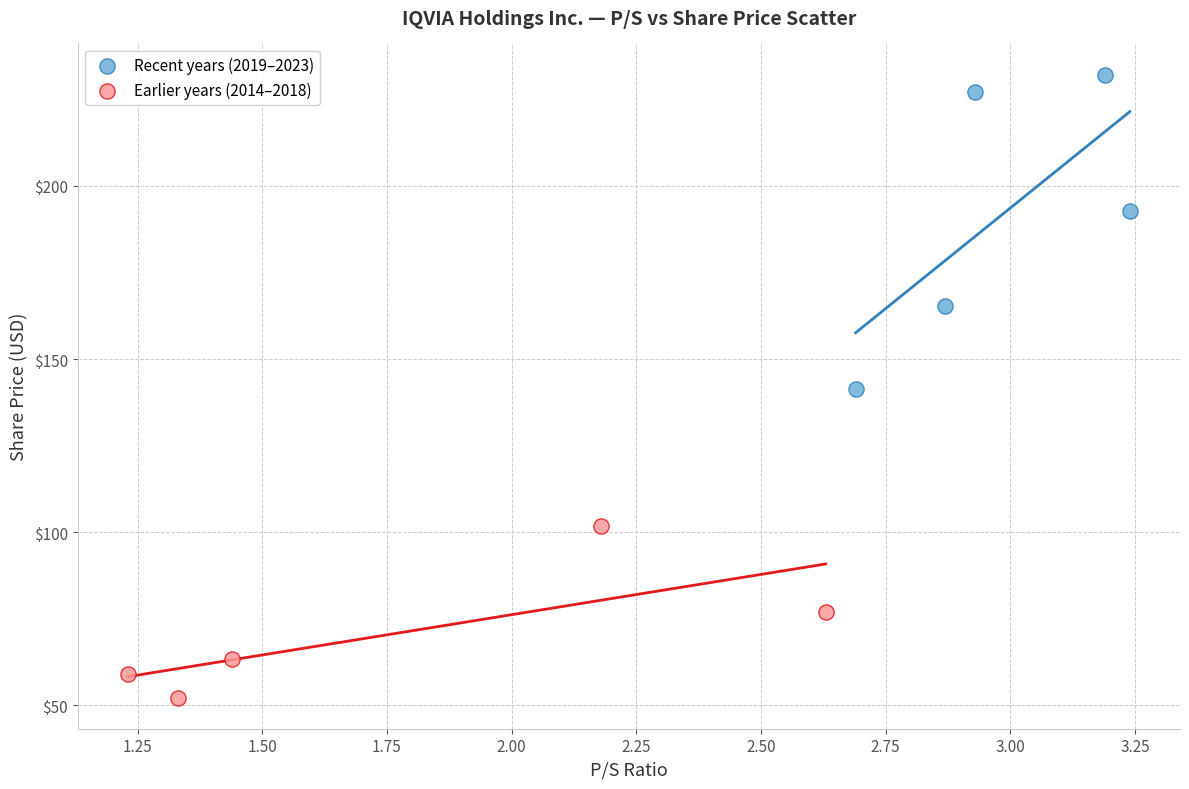

Which series reaches the minimum Y coordinate?

Earlier years (2014–2018)